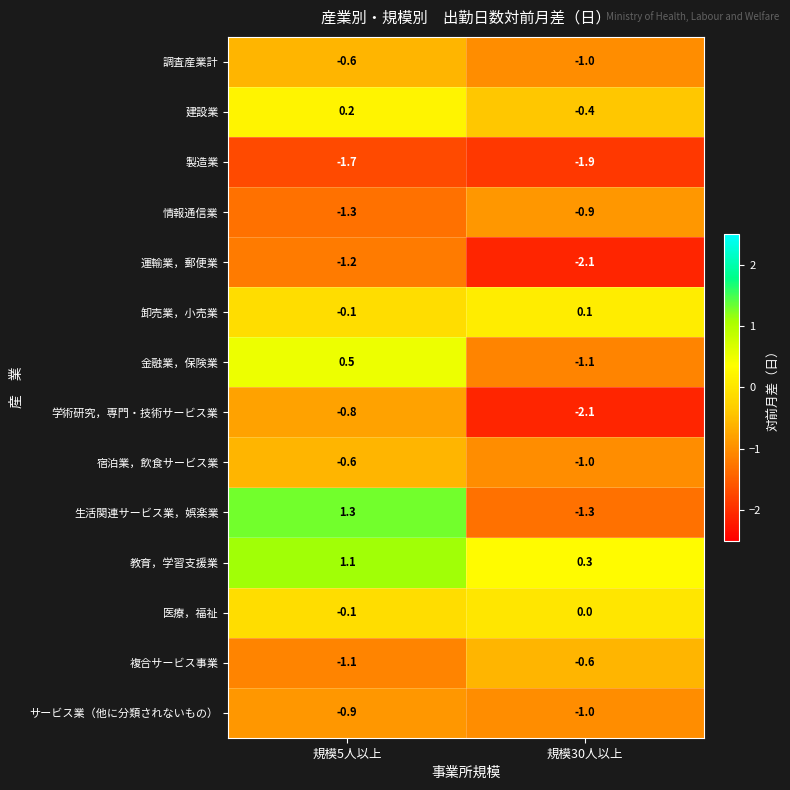

Is it true that 生活関連サービス業，娯楽業 equals 1.9 at 規模5人以上?

False